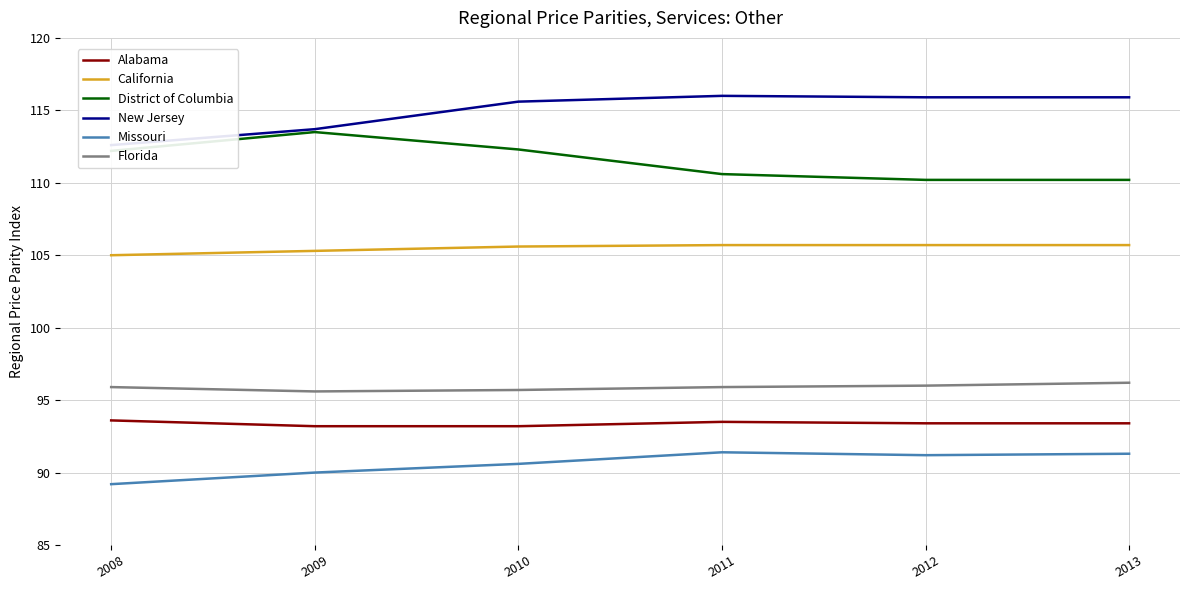

At which label is Alabama closest to 93?

2009